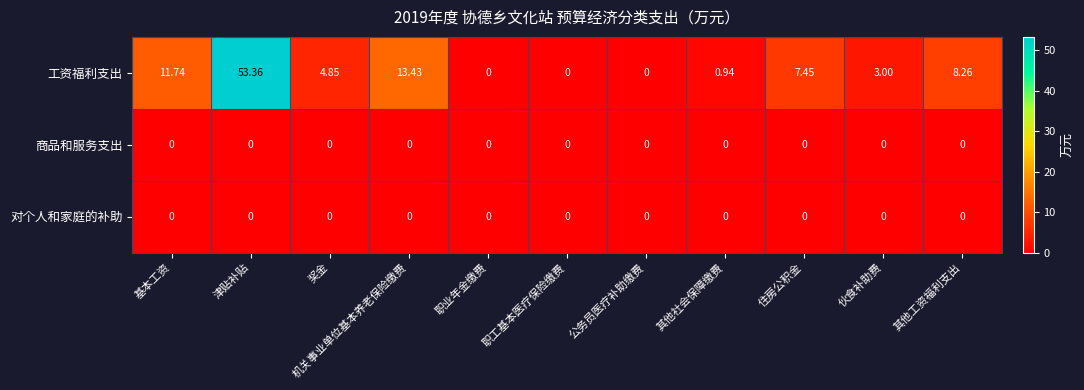

At which label does 工资福利支出 reach its peak?

津贴补贴